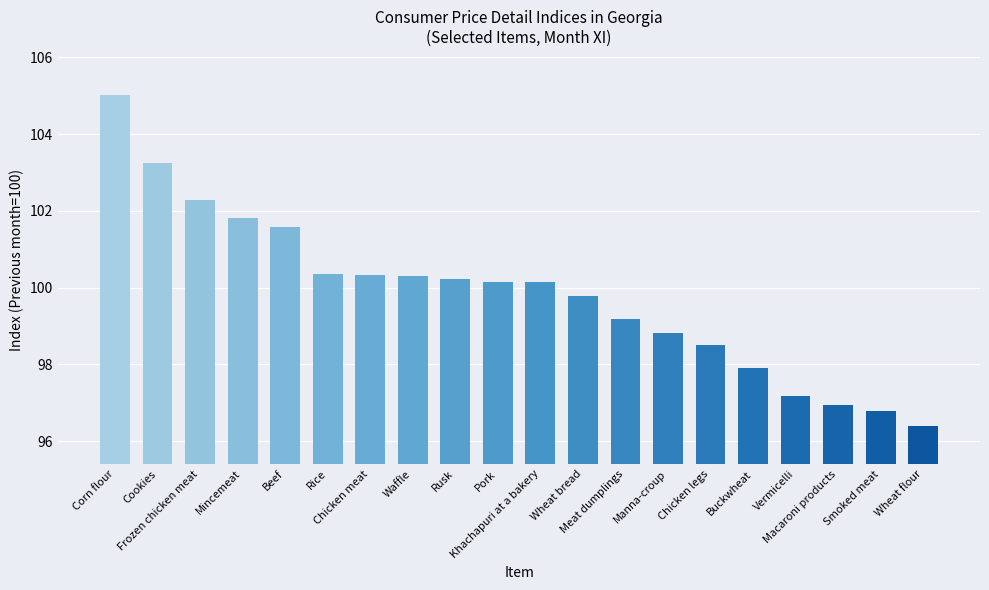

What is the value of the 13th bar from the left?

99.2